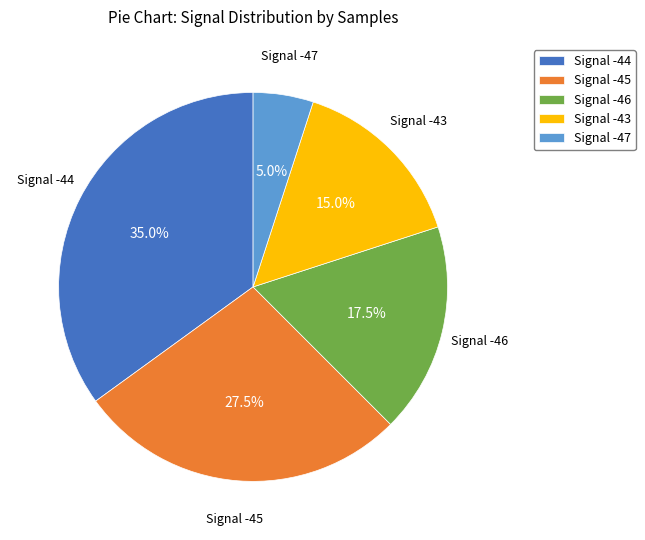

Does Signal -47 represent more than half of the total?

No